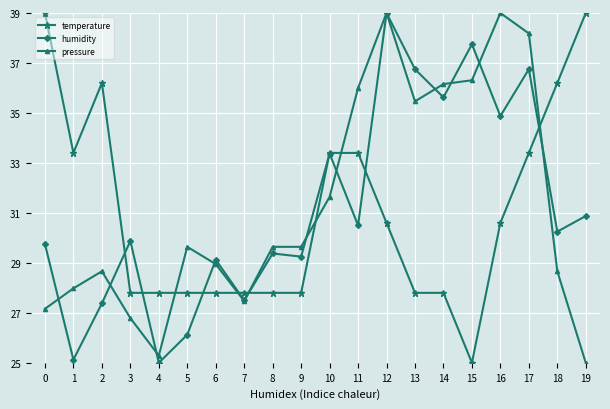

How many series are shown in this chart?

3